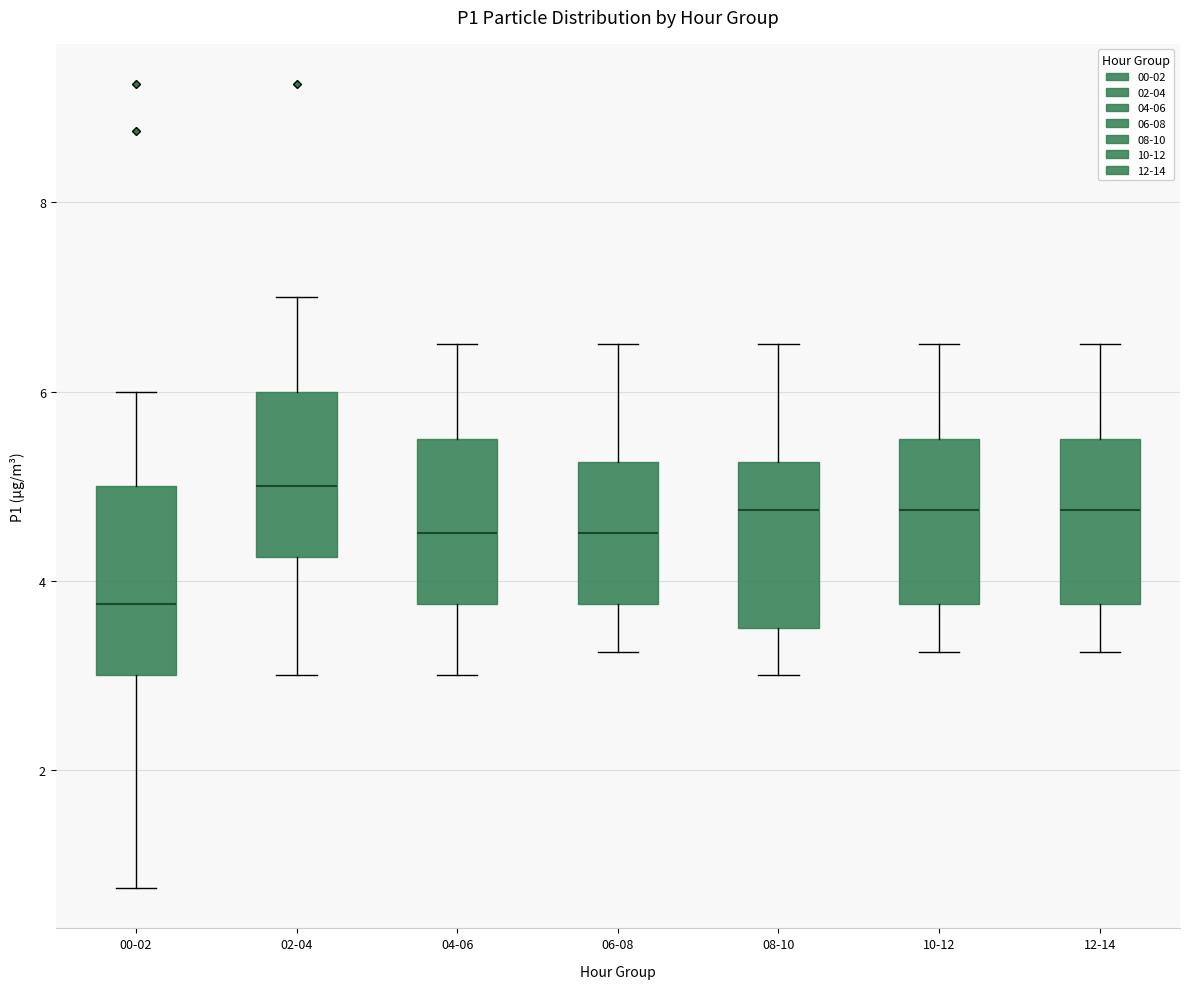

Reading left to right, transcribe this box plot: for each box, give where its median line is, the range the box spans, and where its two whiskers end, as read against the y-axis. The values are not printed on the chart, so give them approximately, as read against the axis.

00-02: median 3.8, box 3.0 to 5.0, whiskers 0.8 to 6.0
02-04: median 5.0, box 4.2 to 6.0, whiskers 3.0 to 7.0
04-06: median 4.6, box 3.8 to 5.6, whiskers 3.0 to 6.6
06-08: median 4.6, box 3.8 to 5.2, whiskers 3.2 to 6.6
08-10: median 4.8, box 3.6 to 5.2, whiskers 3.0 to 6.6
10-12: median 4.8, box 3.8 to 5.6, whiskers 3.2 to 6.6
12-14: median 4.8, box 3.8 to 5.6, whiskers 3.2 to 6.6